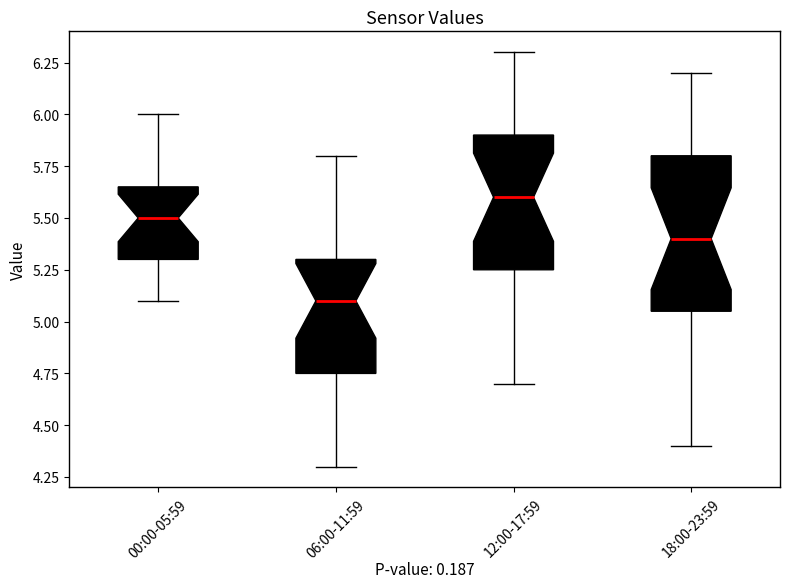

Reading left to right, transcribe this box plot: for each box, give where its median line is, the range the box spans, and where its two whiskers end, as read against the y-axis. The values are not printed on the chart, so give them approximately, as read against the axis.

00:00-05:59: median 5.50, box 5.30 to 5.65, whiskers 5.10 to 6.00
06:00-11:59: median 5.10, box 4.75 to 5.30, whiskers 4.30 to 5.80
12:00-17:59: median 5.60, box 5.25 to 5.90, whiskers 4.70 to 6.30
18:00-23:59: median 5.40, box 5.05 to 5.80, whiskers 4.40 to 6.20